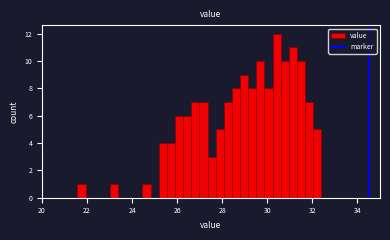

Around what value on the x-axis is the tallest bar? Give the approximate position of its centre, as read against the axis.

30.4